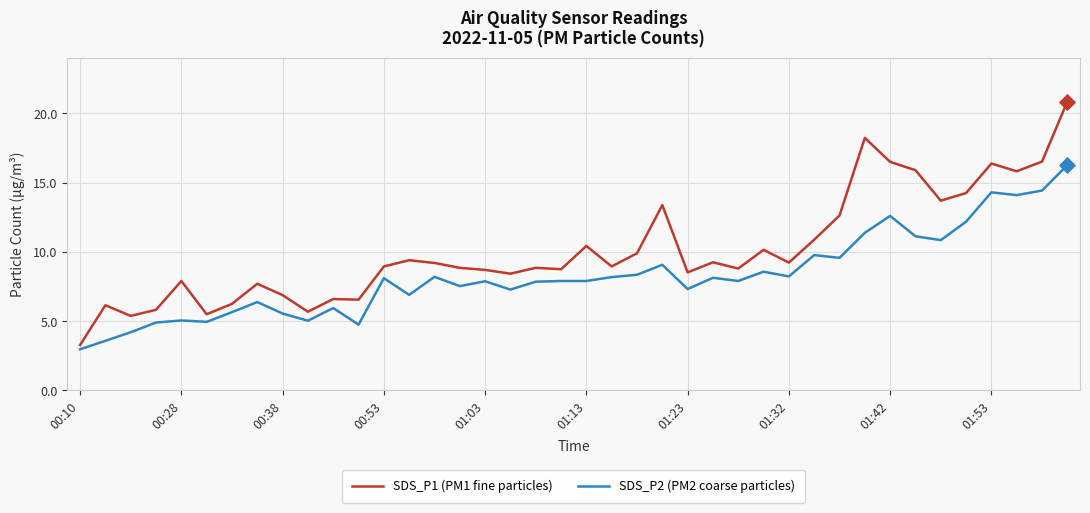

Which series has the largest total across all categories?

SDS_P1 (PM1 fine particles)